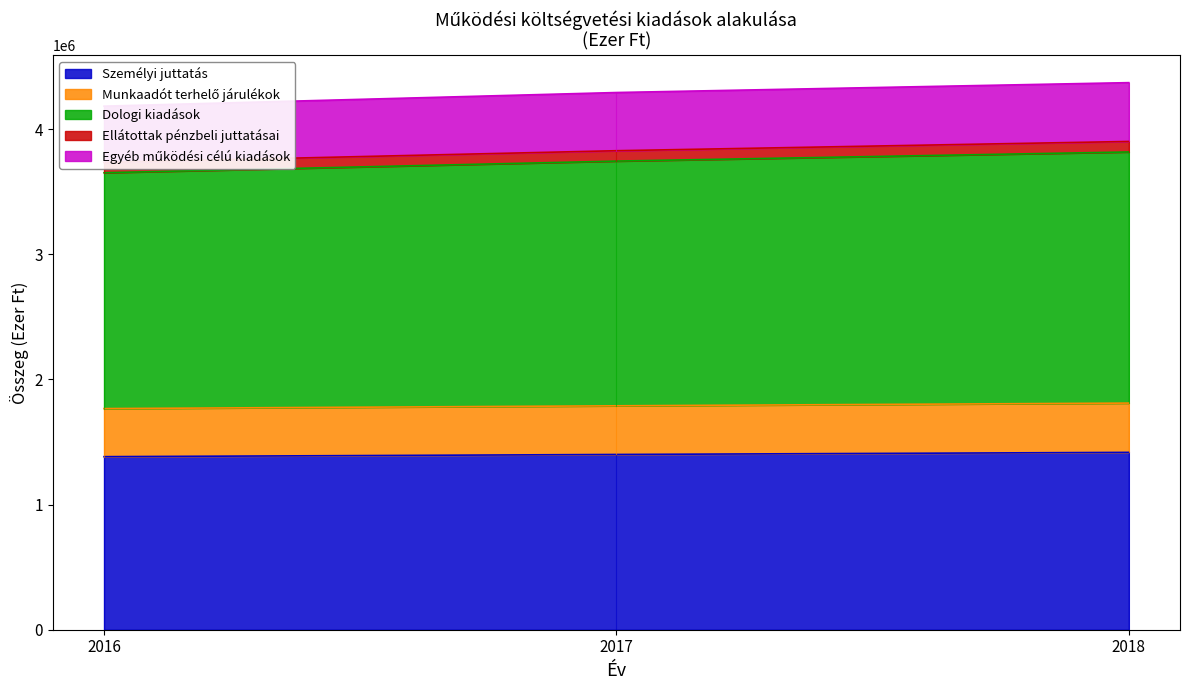

How many lines are shown in the chart?

4